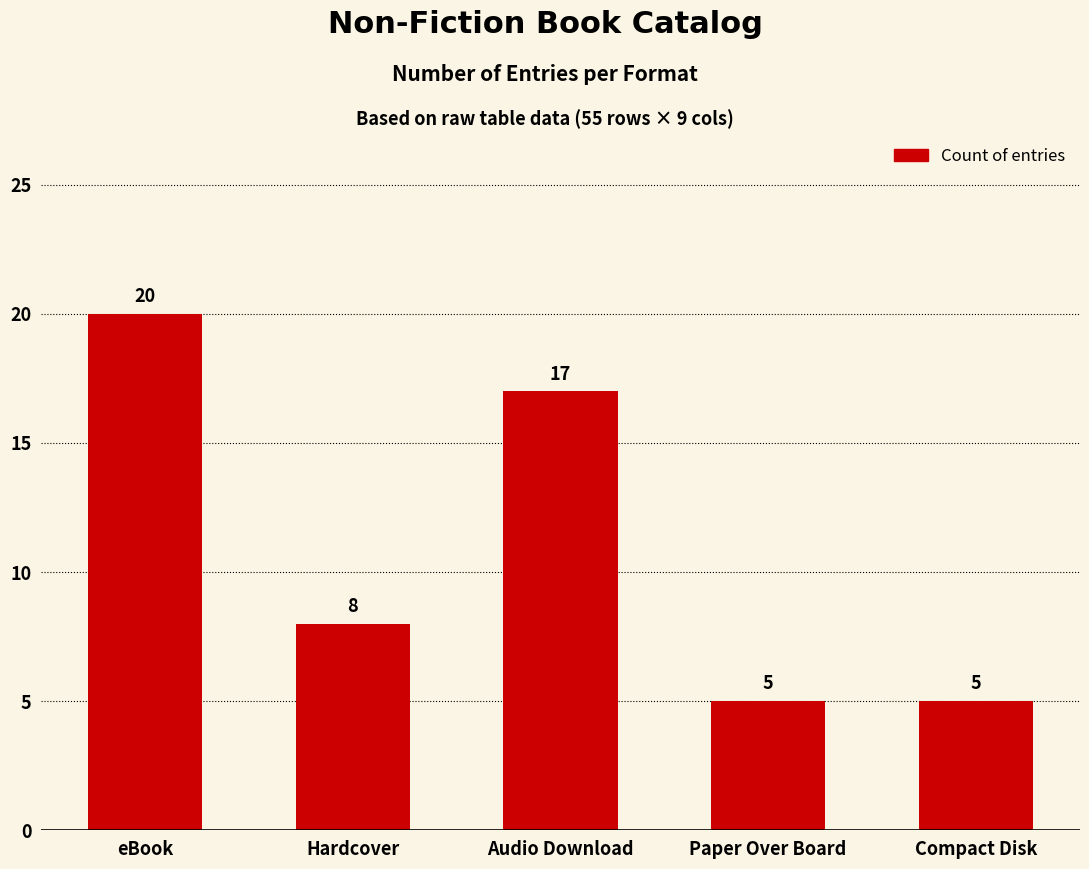

Reading left to right, transcribe all the data shown in this chart.

eBook=20	Hardcover=8	Audio Download=17	Paper Over Board=5	Compact Disk=5